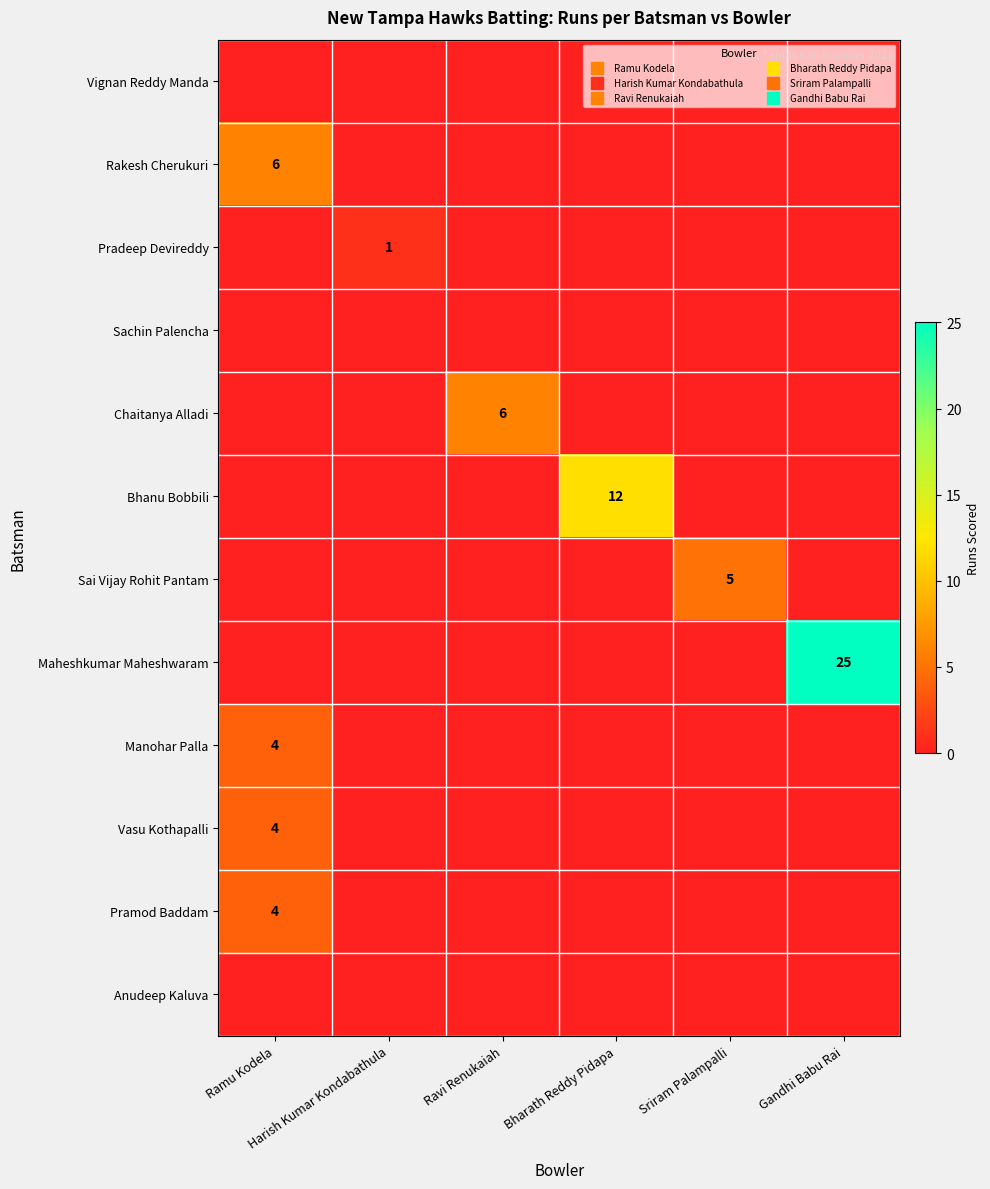

Which series changed the most between Ravi Renukaiah and Bharath Reddy Pidapa?

Bhanu Bobbili